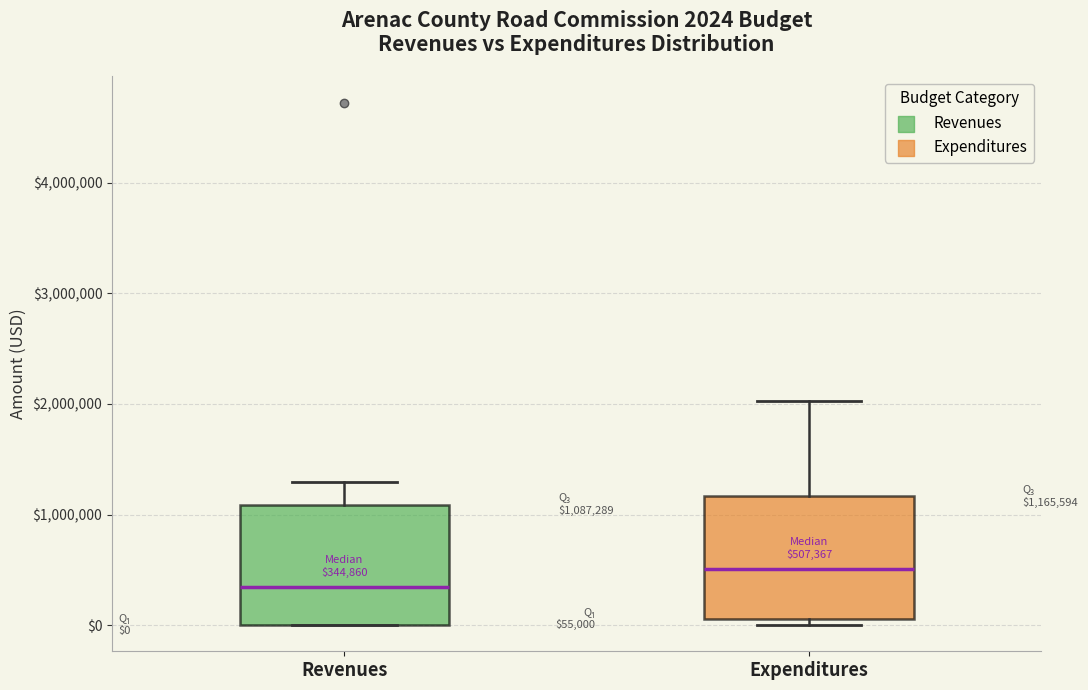

Which box has the lowest median line?

Revenues